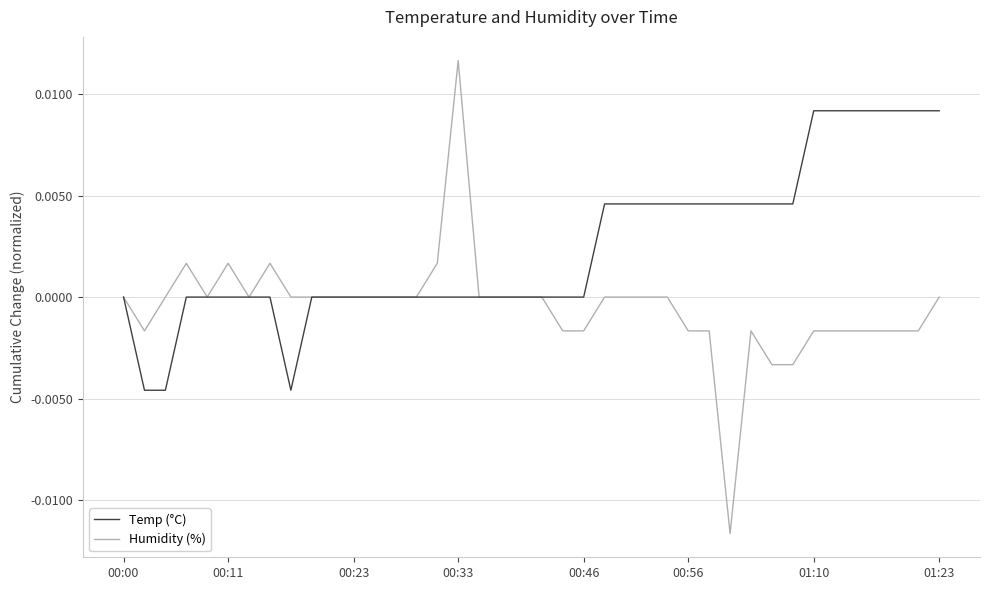

Which series has the largest total across all categories?

Temp (°C)